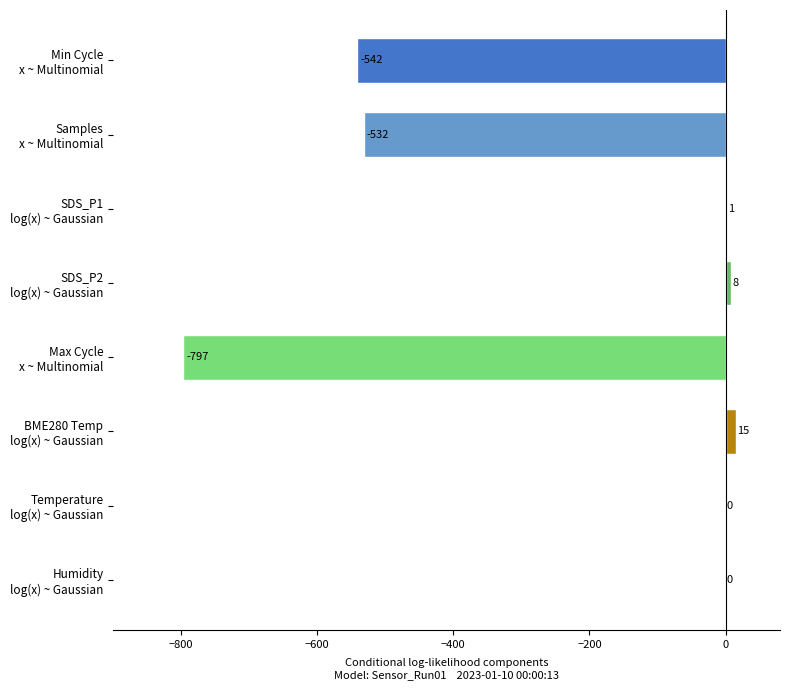

What is the sum of all values?

-1847